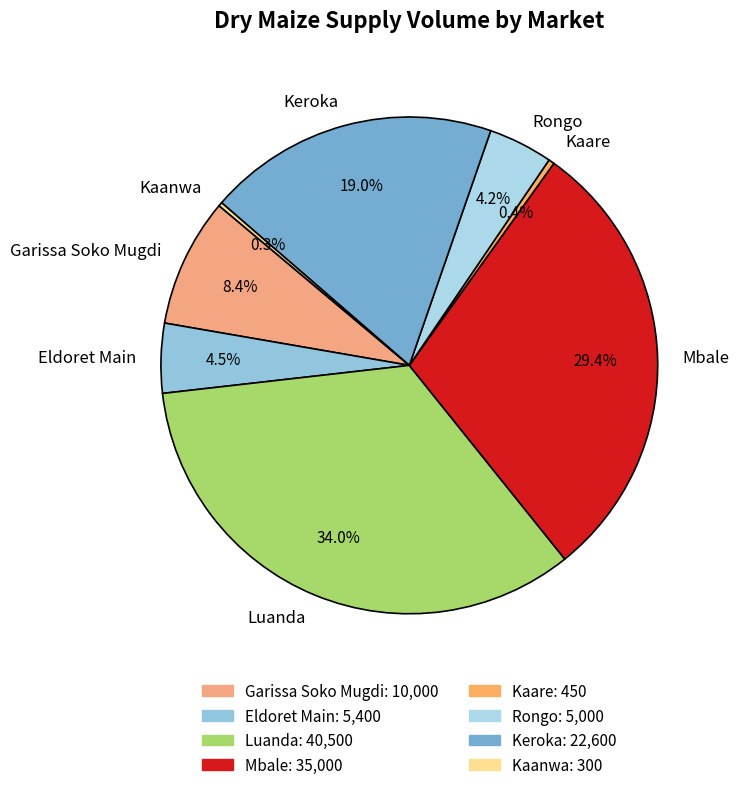

To the nearest percent, what is the difference between the largest and smallest slice percentages?

34%